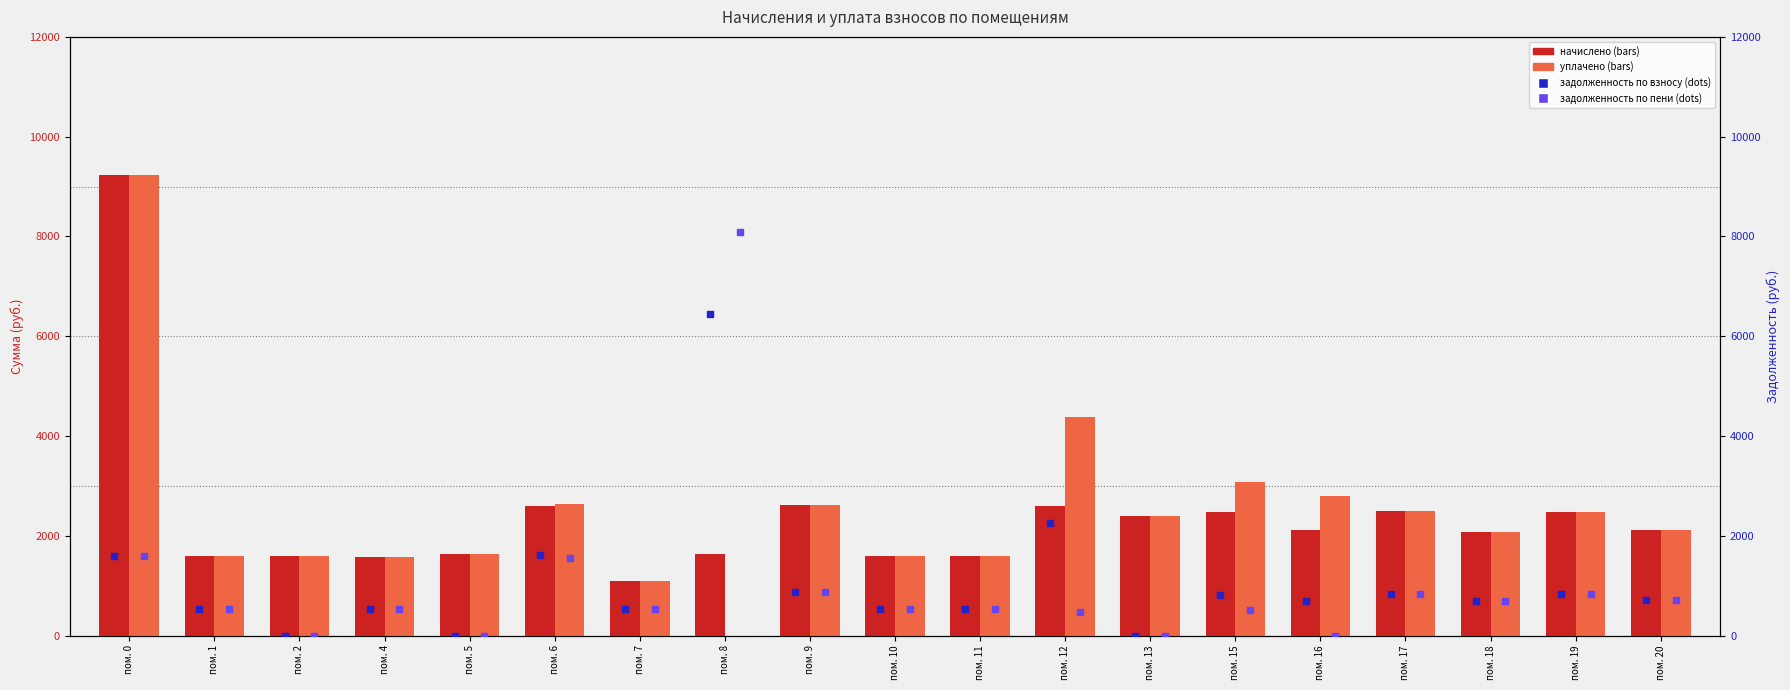

At which category is the sum across all series the highest?

пом. 0